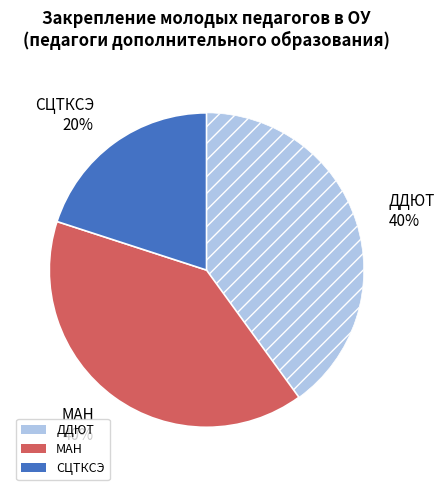

What is the smallest slice in the pie chart?

СЦТКСЭ